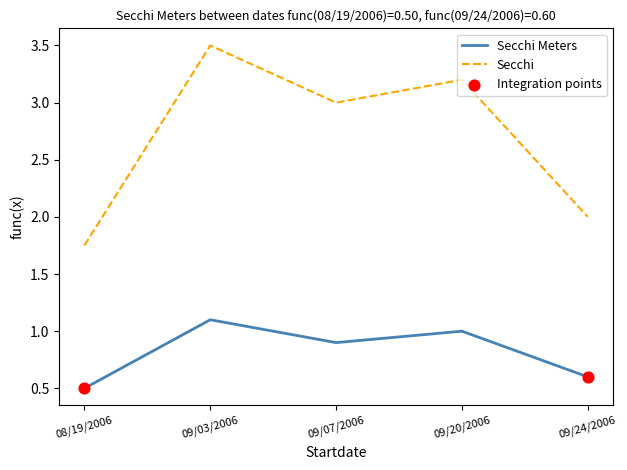

What is the difference between the highest and lowest values at 09/24/2006?

1.4